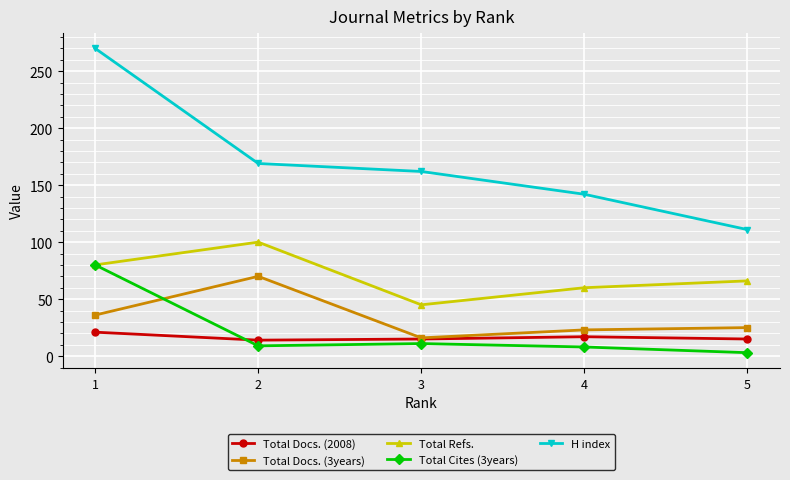

Rank the series at 5 from lowest to highest value.

Total Cites (3years), Total Docs. (2008), Total Docs. (3years), Total Refs., H index